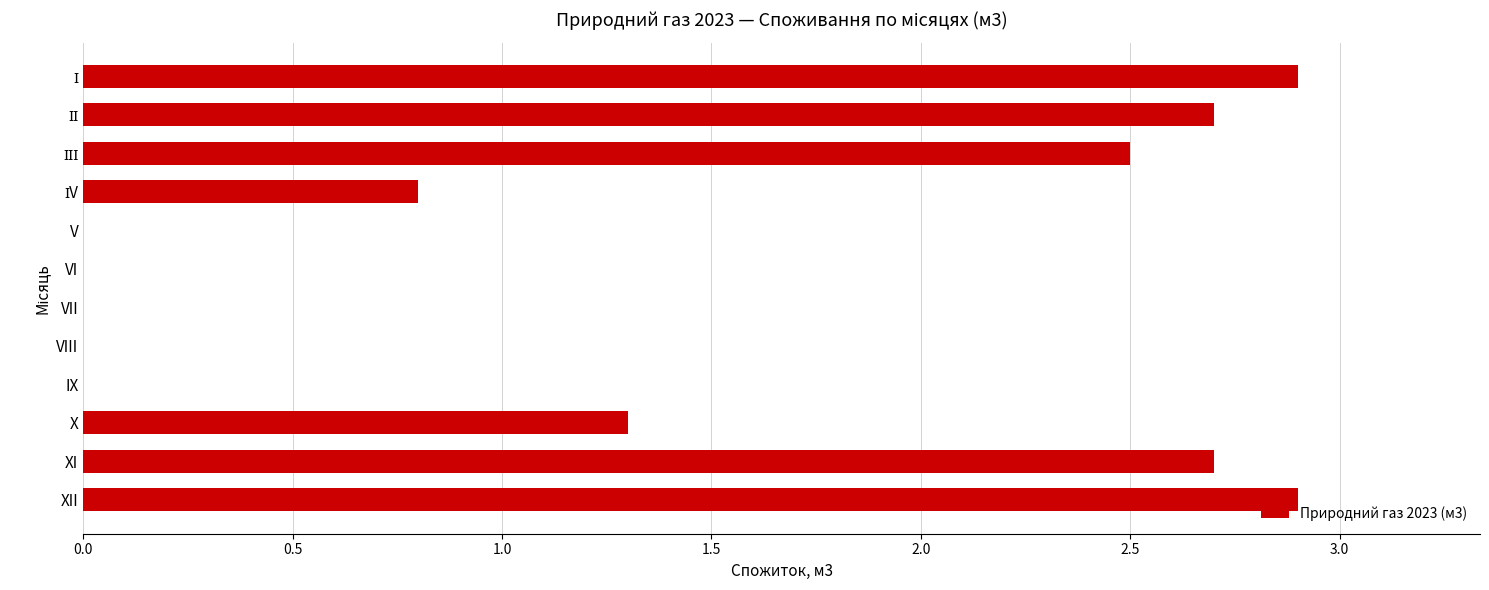

What is the greatest value displayed?

2.9